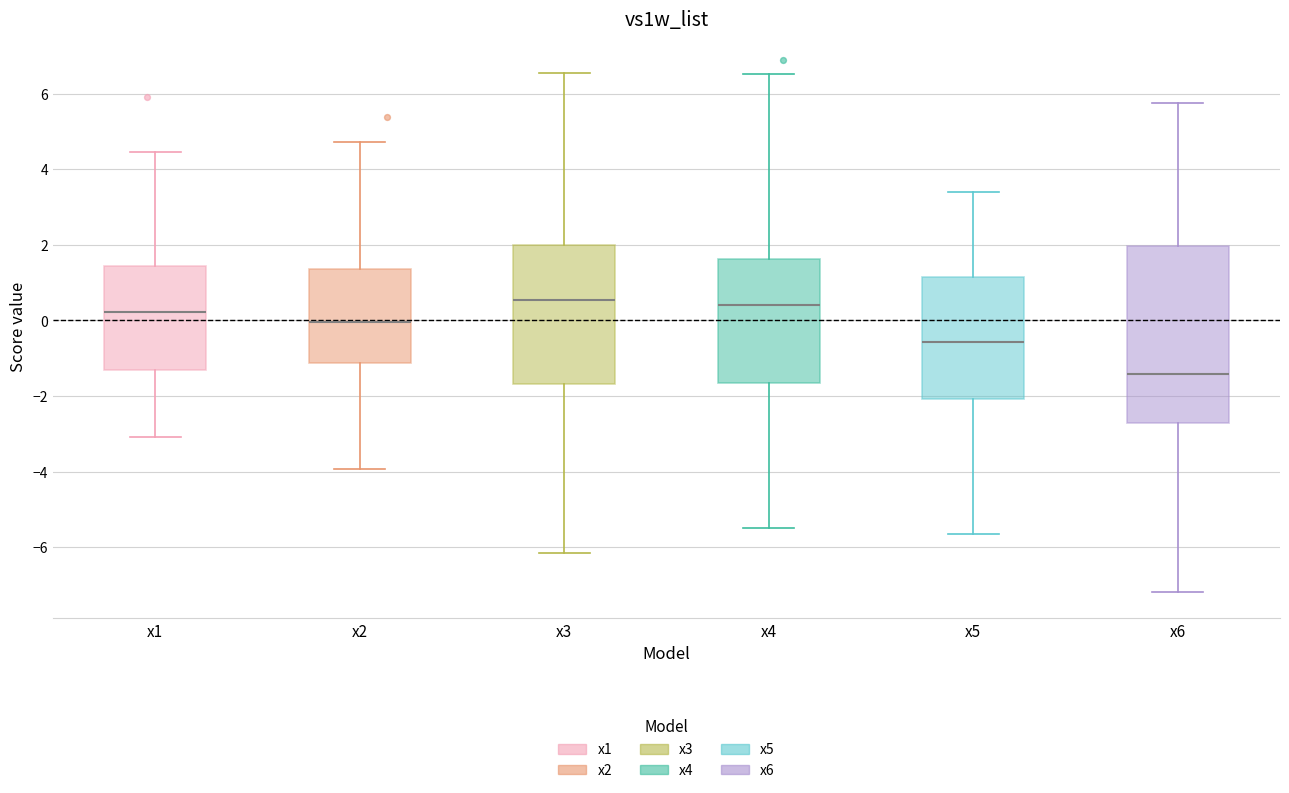

Reading left to right, read every box against the y-axis: the position of its median line, the range the box covers, and the ends of its whiskers. The values are not printed on the chart, so give them approximately, as read against the axis.

x1: median 0.2, box -1.4 to 1.4, whiskers -3.0 to 4.4
x2: median 0.0, box -1.2 to 1.4, whiskers -4.0 to 4.8
x3: median 0.6, box -1.6 to 2.0, whiskers -6.2 to 6.6
x4: median 0.4, box -1.6 to 1.6, whiskers -5.4 to 6.6
x5: median -0.6, box -2.0 to 1.2, whiskers -5.6 to 3.4
x6: median -1.4, box -2.8 to 2.0, whiskers -7.2 to 5.8